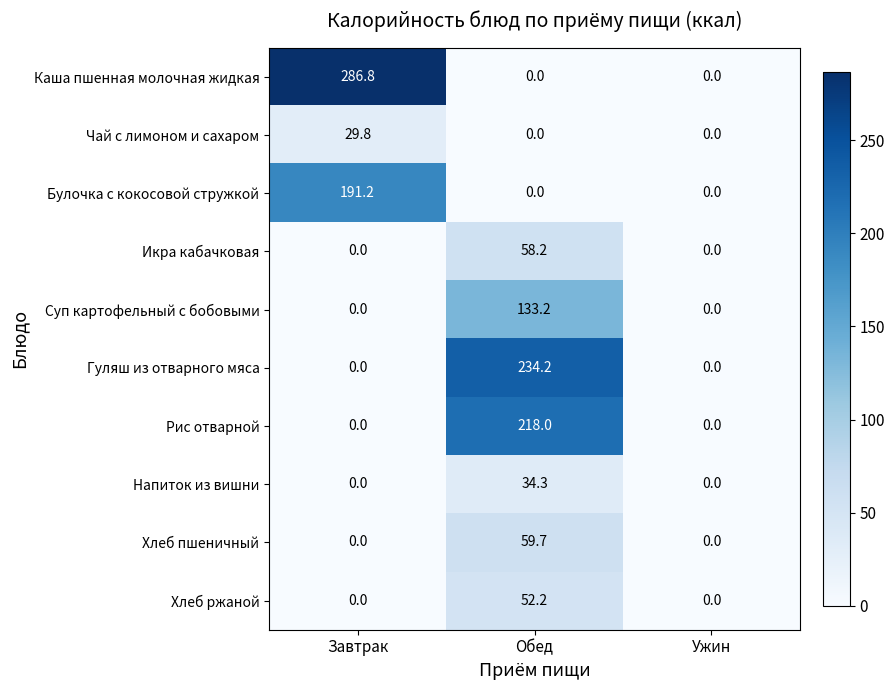

What is the average value of the Гуляш из отварного мяса series?

78.1